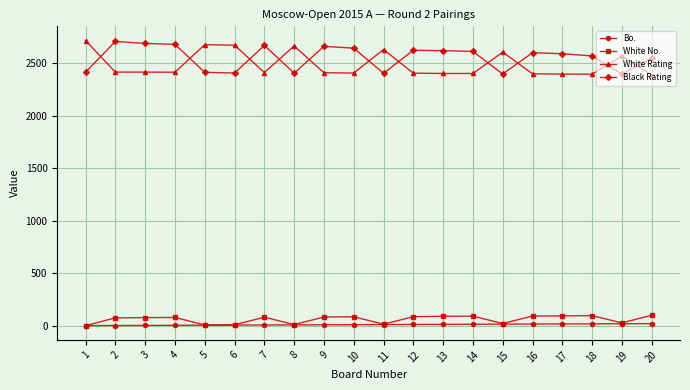

Which series ends up on top after the final intersection of Black Rating and White Rating?

Black Rating